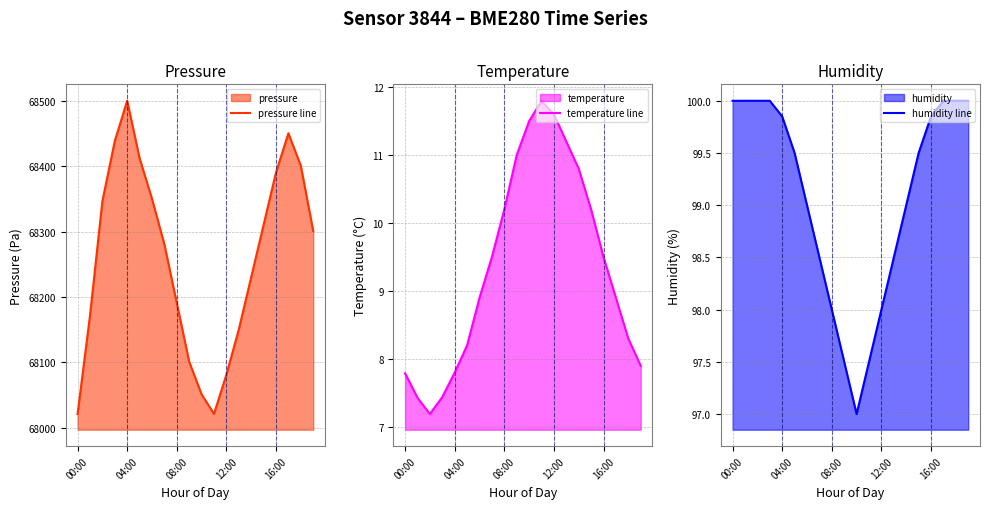

What is the label of the 10th point from the left?

9